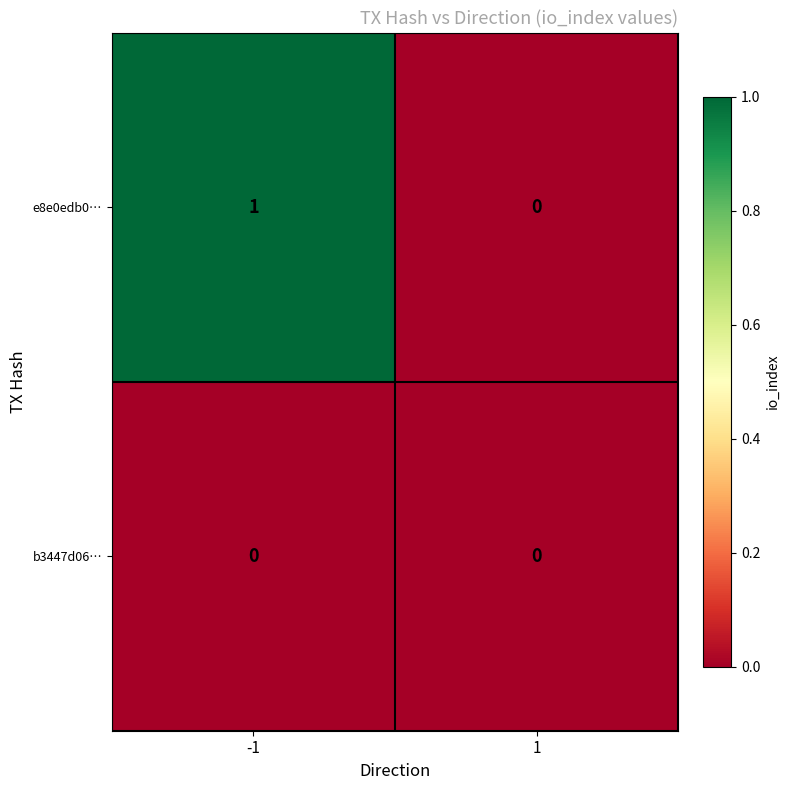

Reading right to left, list all the values displayed in this chart.

e8e0edb0…: 0	1
b3447d06…: 0	0